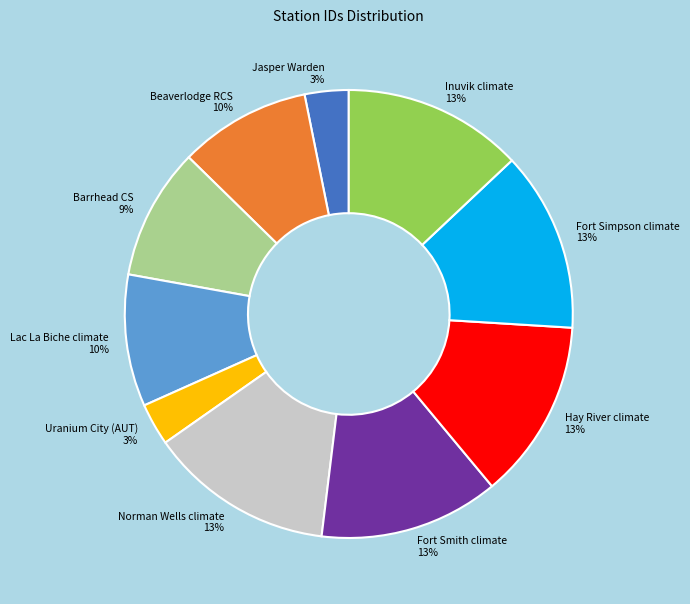

To the nearest percent, what is the difference between the largest and smallest slice percentages?

10%